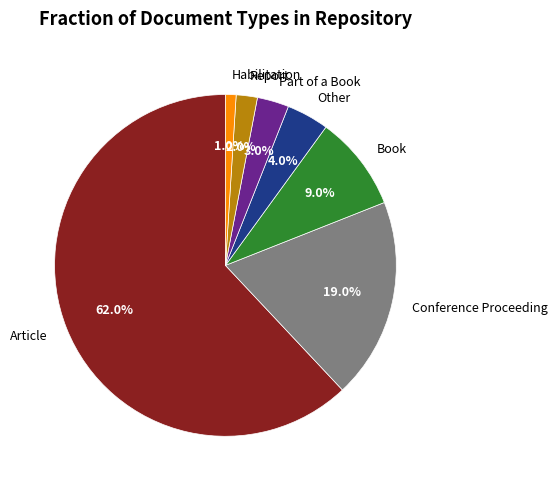

What percentage is the Article slice, to the nearest percent?

62%